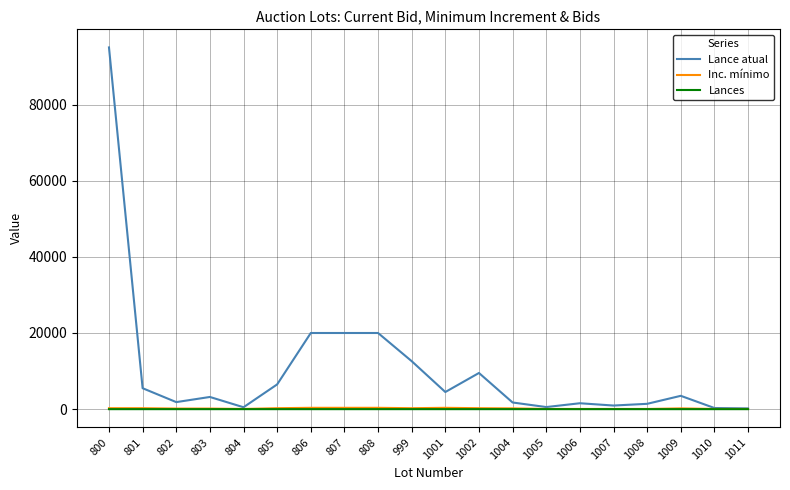

Where is the first local maximum for Lance atual?

803